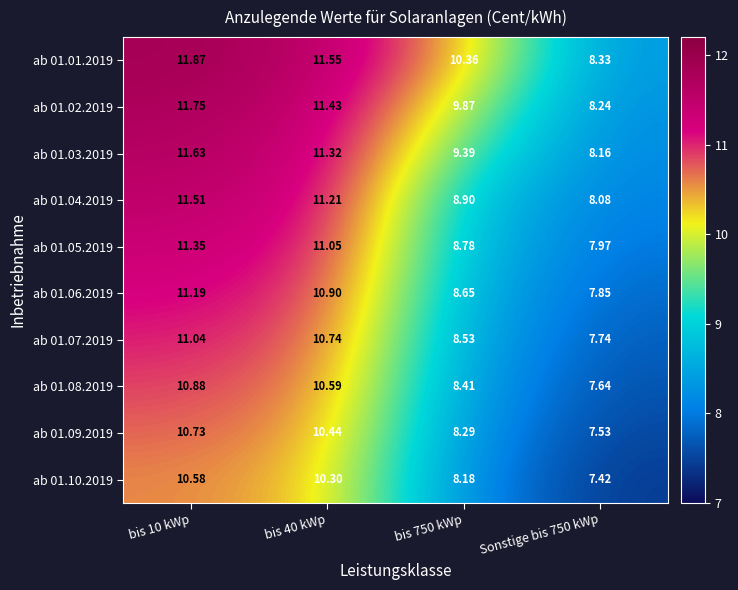

Is the value of ab 01.01.2019 at bis 10 kWp greater than the value of ab 01.06.2019 at Sonstige bis 750 kWp?

Yes